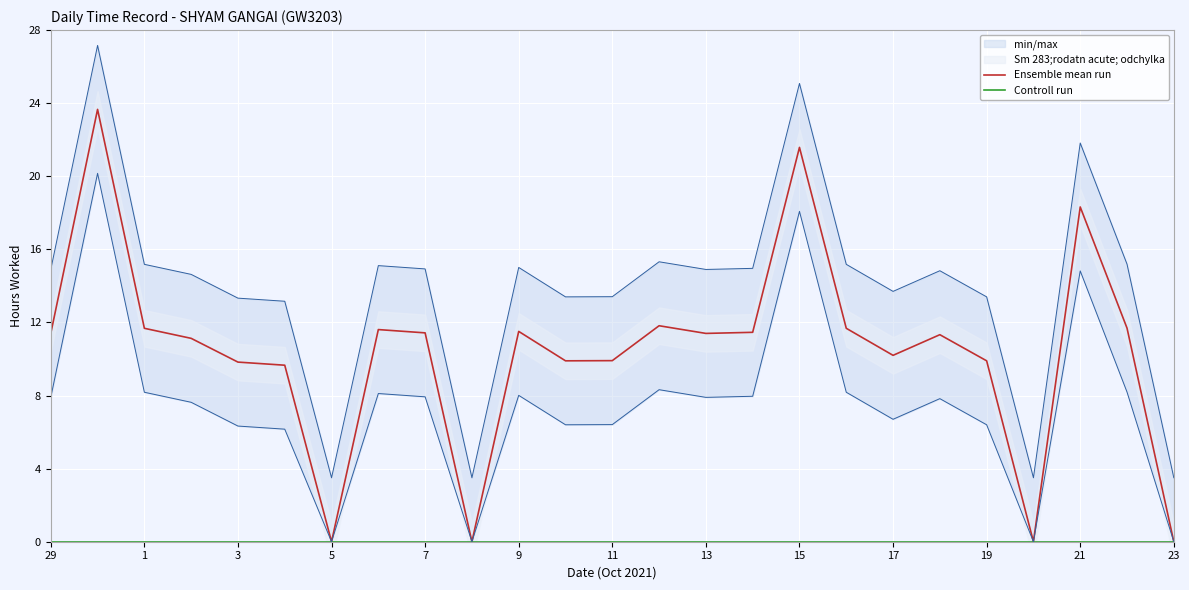

True or false: Ensemble mean run has a value of 17.5 at 13.

False